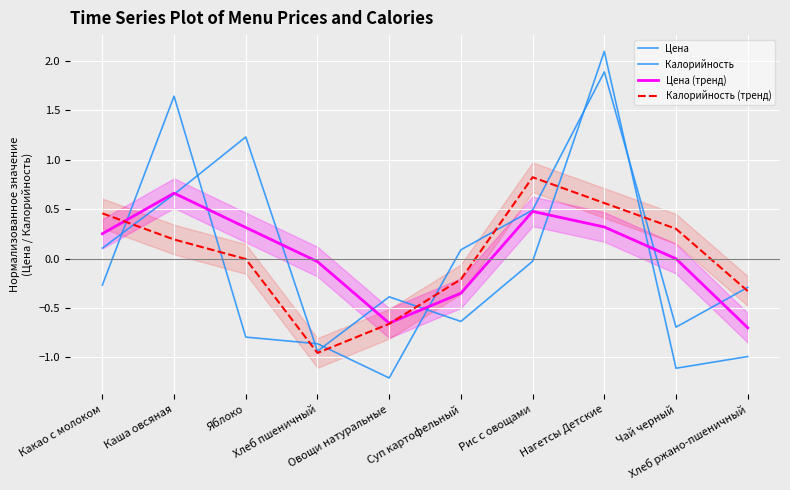

Reading left to right, what are all the values shown in this chart?

Цена: 0.1	0.7	1.2	-0.9	-0.4	-0.6	-0.0	2.1	-1.1	-1.0
Калорийность: -0.3	1.6	-0.8	-0.9	-1.2	0.1	0.5	1.9	-0.7	-0.3
Цена (тренд): 0.3	0.7	0.3	-0.0	-0.7	-0.3	0.5	0.3	-0.0	-0.7
Калорийность (тренд): 0.5	0.2	-0.0	-1.0	-0.7	-0.2	0.8	0.6	0.3	-0.3